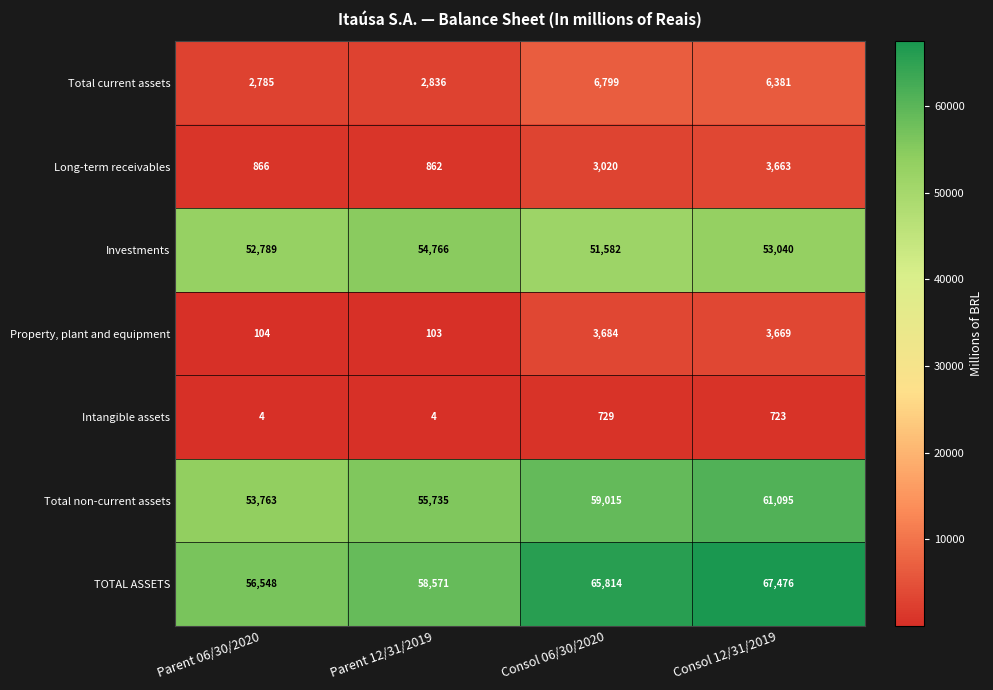

Between Parent 06/30/2020 and Consol 06/30/2020, which series saw the biggest shift?

TOTAL ASSETS